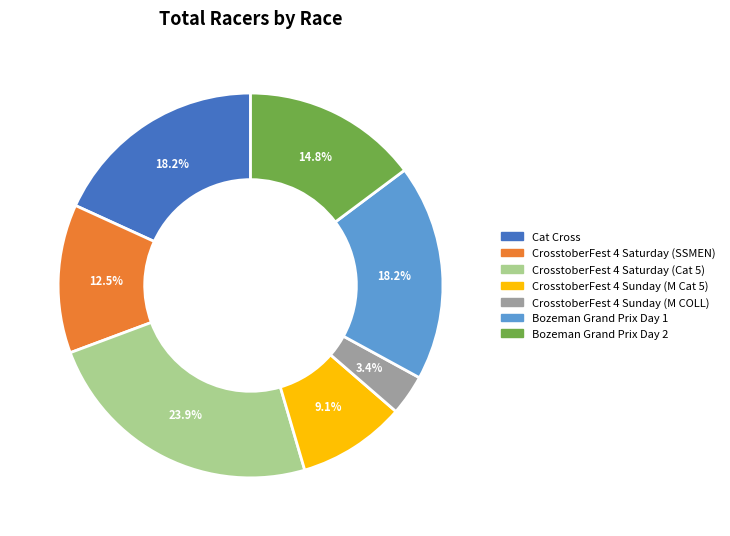

What percentage is NOT represented by Cat Cross?

81.8%